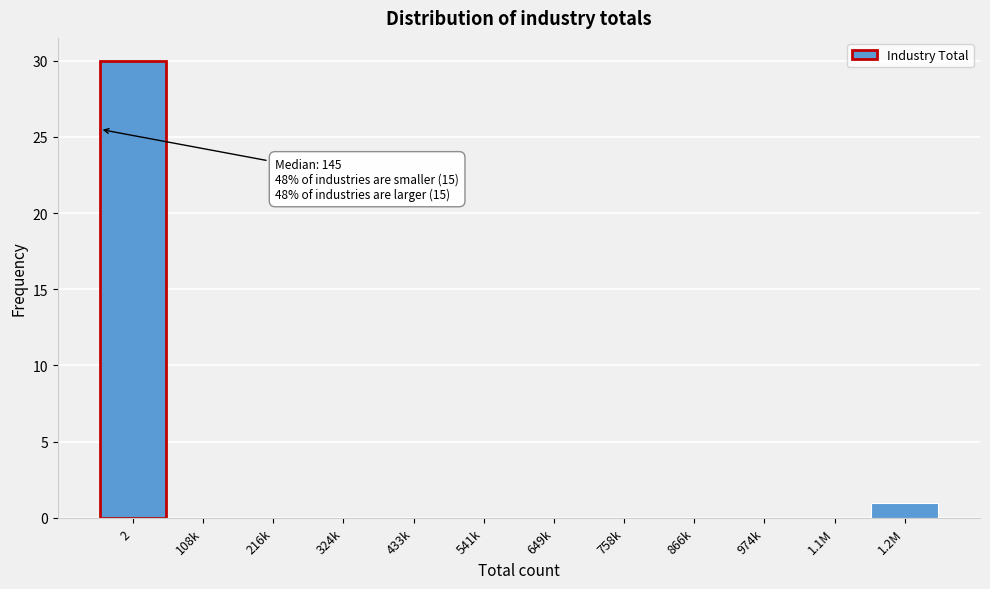

Reading left to right, extract all data points from this chart.

2=30	108k=0	216k=0	324k=0	433k=0	541k=0	649k=0	758k=0	866k=0	974k=0	1.1M=0	1.2M=1